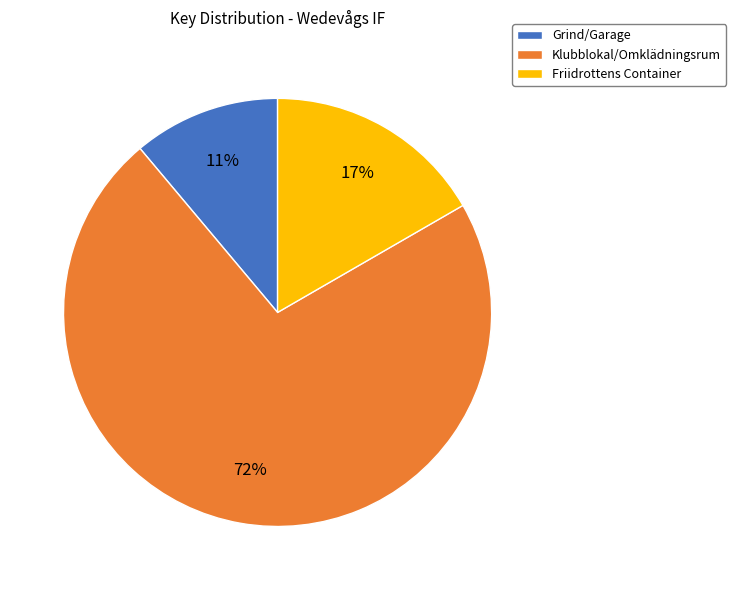

To the nearest percent, what portion does Friidrottens Container represent?

17%